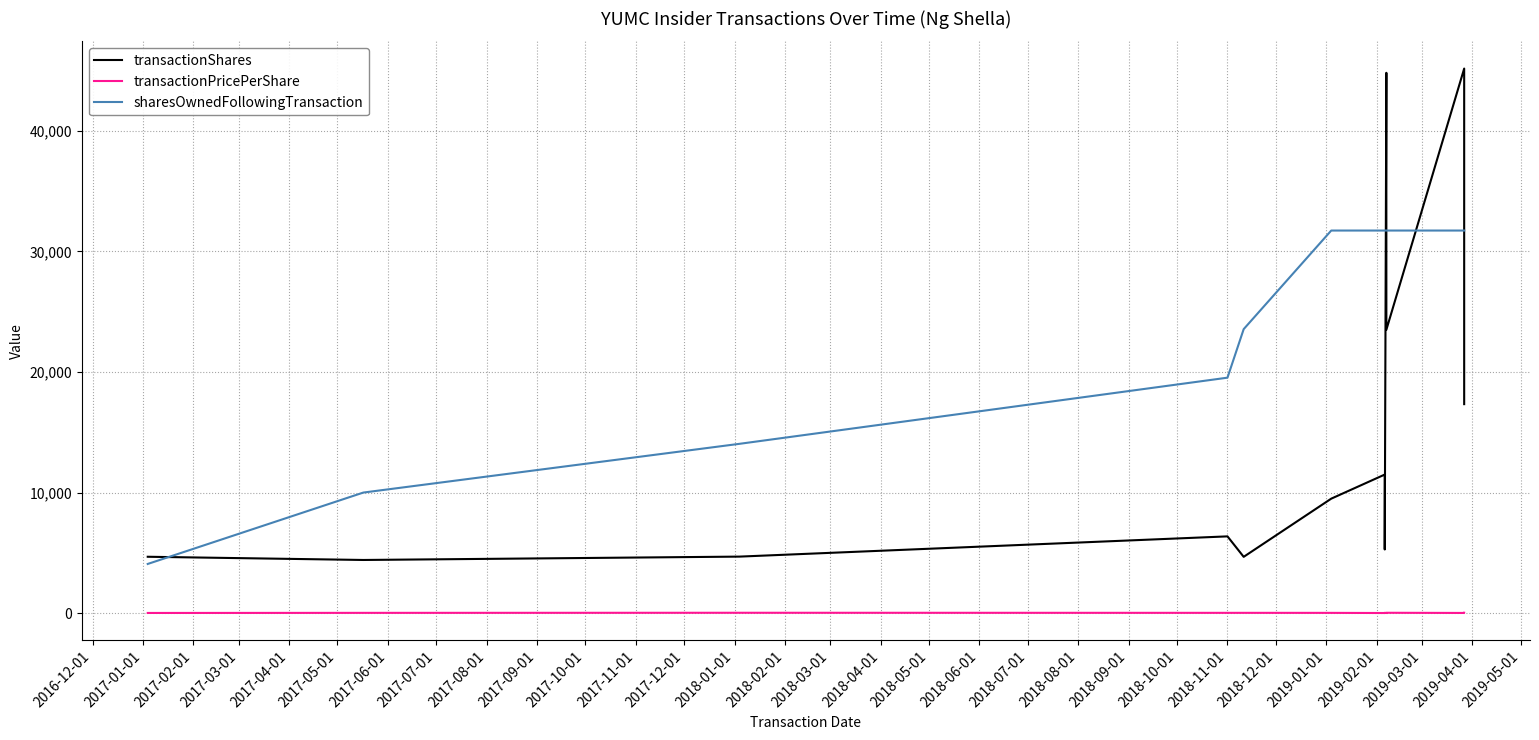

True or false: sharesOwnedFollowingTransaction and transactionPricePerShare cross at least once.

False